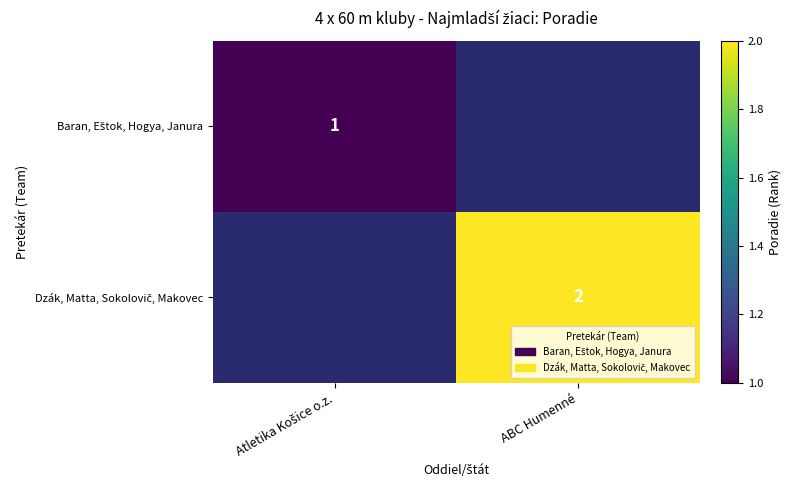

Rank the series by their maximum value, from lowest to highest.

Baran, Eštok, Hogya, Janura, Dzák, Matta, Sokolovič, Makovec